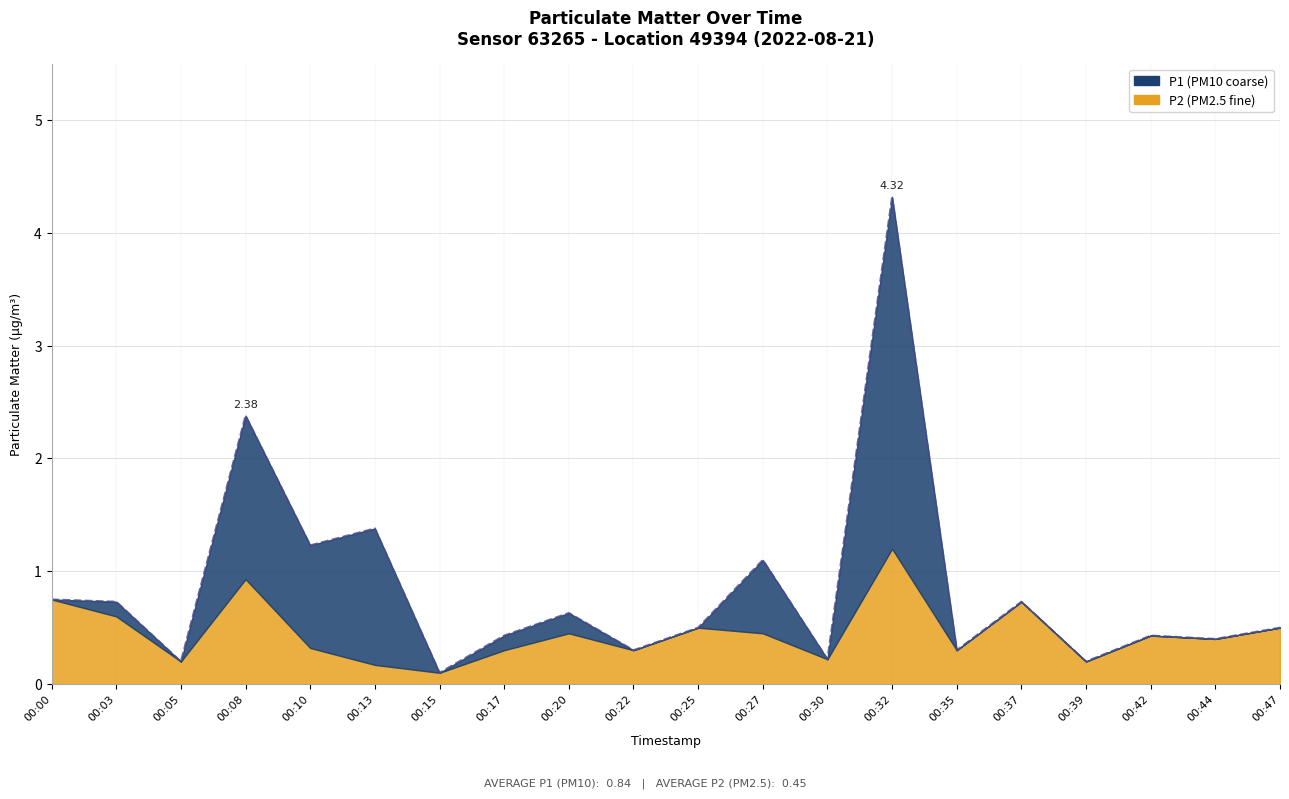

Reading left to right, list all the values displayed in this chart.

0.8	0.7	0.2	2.4	1.2	1.4	0.1	0.4	0.6	0.3	0.5	1.1	0.2	4.3	0.3	0.7	0.2	0.4	0.4	0.5